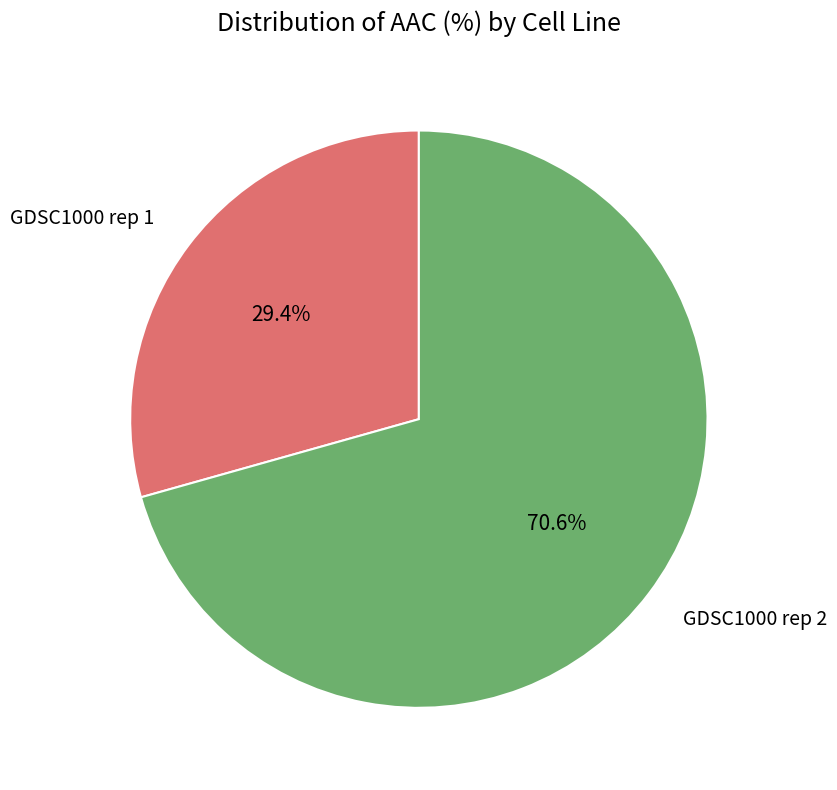

Which slice represents more than half of the pie?

GDSC1000 rep 2